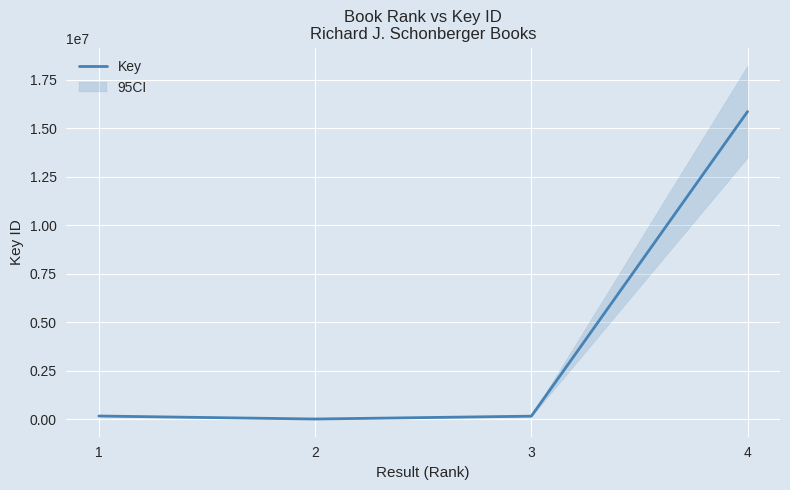

Is this an area chart (filled region under the line)?

No